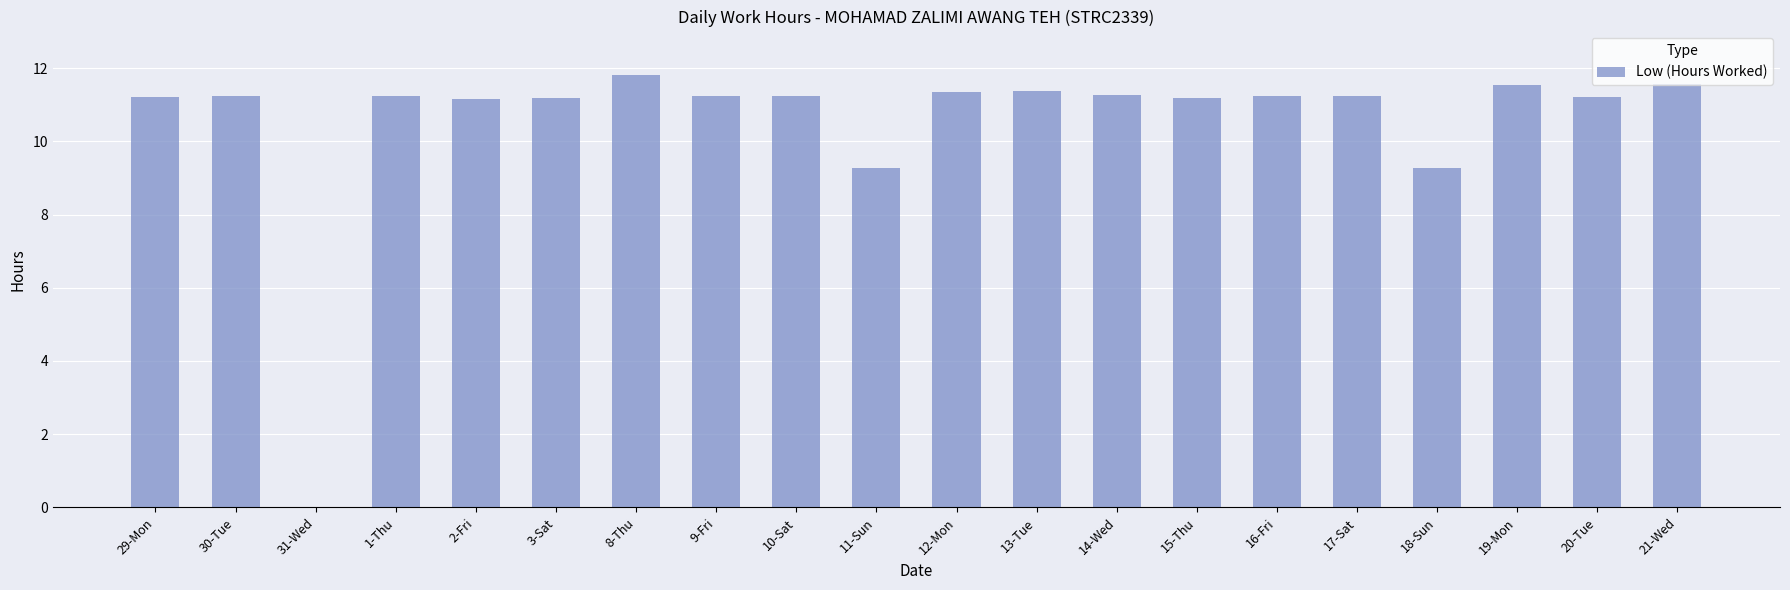

What is the sum of the values at 3-Sat and 29-Mon?

22.4